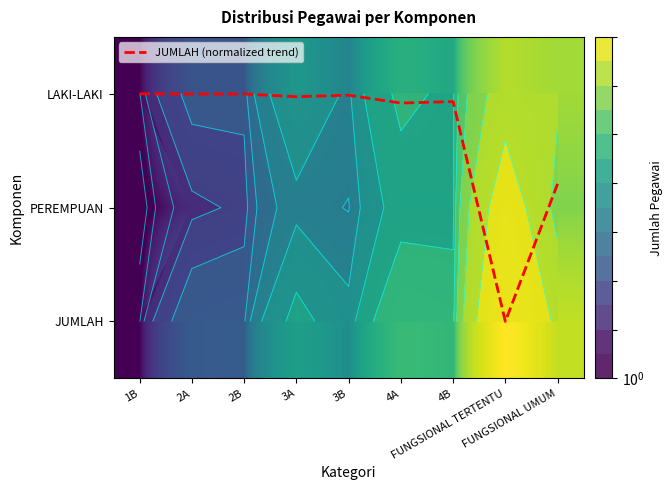

Which has a higher value, 2B or FUNGSIONAL TERTENTU?

FUNGSIONAL TERTENTU